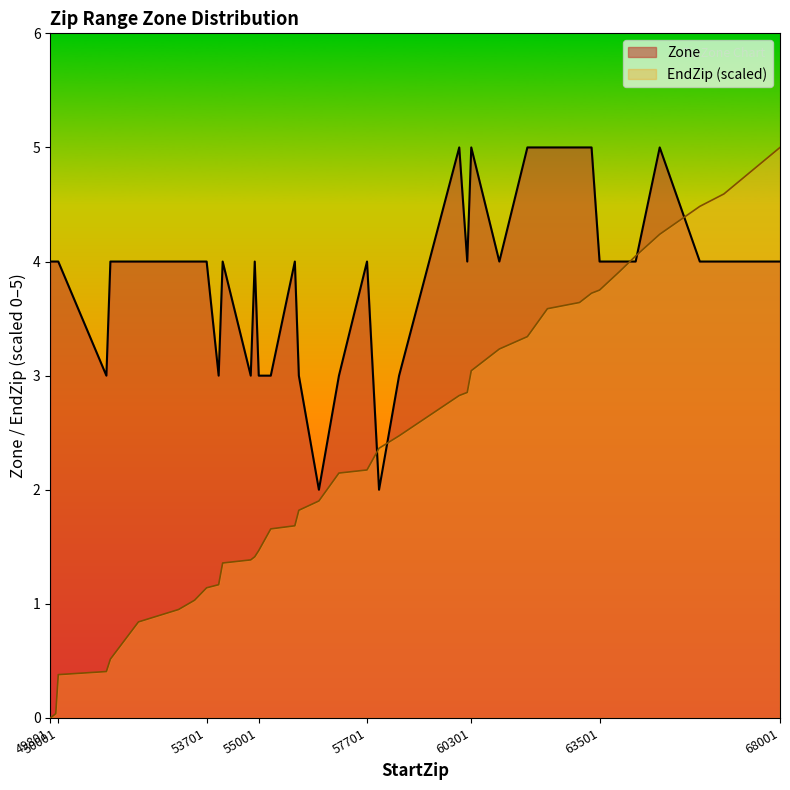

How many lines are shown in the chart?

2